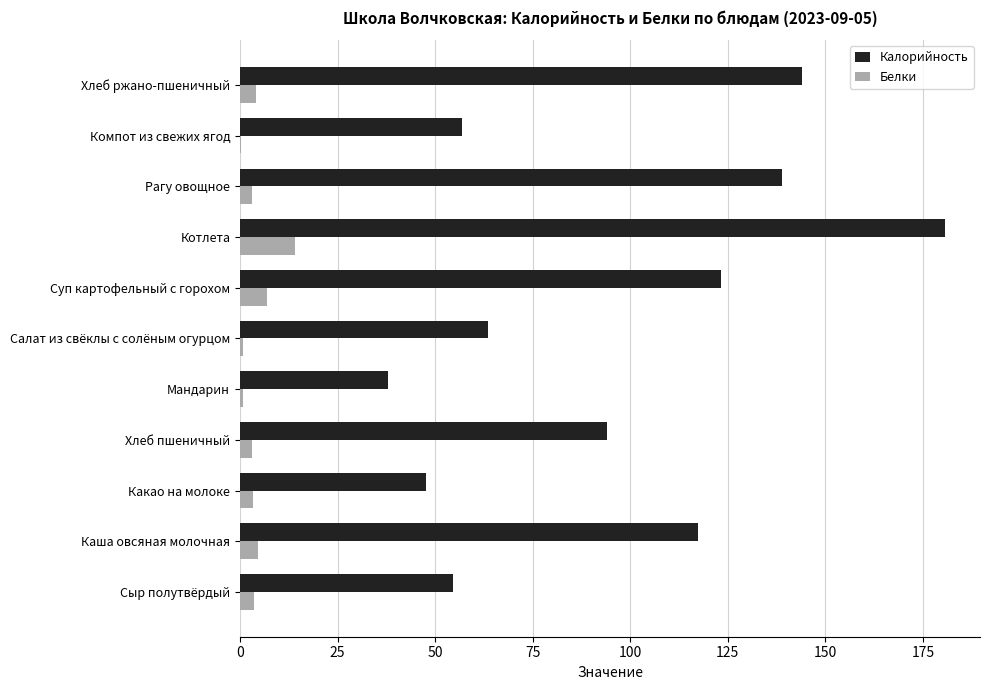

What value does the Калорийность series have at Каша овсяная молочная?

117.4